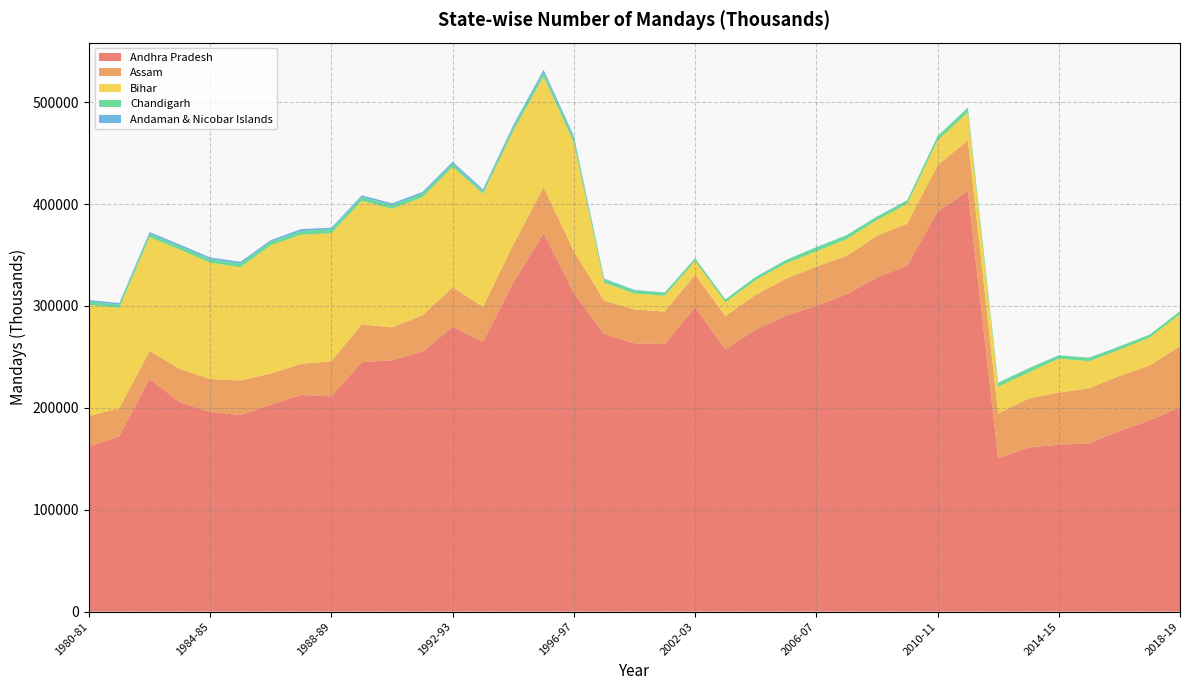

Reading left to right, transcribe all the data shown in this chart.

Andhra Pradesh: 1980-81=161936	1981-82=172203	1982-83=228240	1983-84=205319	1984-85=195909	1985-86=192845	1986-87=203013	1987-88=212678	1988-89=211230	1989-90=244873	1990-91=246684	1991-92=255094	1992-93=279405	1993-94=264921	1994-95=322867	1995-96=371339	1996-97=312675	1999-00=272281	2000-01=263334	2001-02=262605	2002-03=298477	2003-04=257528	2004-05=276877	2005-06=290452	2006-07=300121	2007-08=311487	2008-09=328091	2009-10=339541	2010-11=392455	2011-12=412794	2012-13=150605	2013-14=161020	2014-15=163798	2015-16=165177	2016-17=177334	2017-18=187691	2018-19=200351
Assam: 1980-81=30080	1981-82=27348	1982-83=27575	1983-84=32757	1984-85=32363	1985-86=34013	1986-87=30700	1987-88=30428	1988-89=34566	1989-90=36970	1990-91=32271	1991-92=35694	1992-93=38789	1993-94=34289	1994-95=37274	1995-96=45185	1996-97=40900	1999-00=32985	2000-01=33302	2001-02=31866	2002-03=32243	2003-04=32573	2004-05=34074	2005-06=36342	2006-07=38539	2007-08=37589	2008-09=40786	2009-10=41178	2010-11=45656	2011-12=49818	2012-13=43949	2013-14=48028	2014-15=51193	2015-16=53939	2016-17=53955	2017-18=53992	2018-19=60242
Bihar: 1980-81=109016	1981-82=98504	1982-83=111810	1983-84=117060	1984-85=114143	1985-86=111142	1986-87=125896	1987-88=126894	1988-89=125580	1989-90=121295	1990-91=116442	1991-92=115892	1992-93=118356	1993-94=110831	1994-95=111604	1995-96=108659	1996-97=106691	1999-00=17431	2000-01=15593	2001-02=15625	2002-03=13525	2003-04=13537	2004-05=14554	2005-06=15020	2006-07=14901	2007-08=16458	2008-09=15441	2009-10=19619	2010-11=24338	2011-12=27441	2012-13=26196	2013-14=25551	2014-15=33224	2015-16=26642	2016-17=25664	2017-18=27265	2018-19=31323
Chandigarh: 1980-81=3226	1981-82=3359	1982-83=3247	1983-84=3455	1984-85=3537	1985-86=3682	1986-87=3614	1987-88=3461	1988-89=3978	1989-90=3885	1990-91=3717	1991-92=3542	1992-93=3046	1993-94=2361	1994-95=3683	1995-96=4012	1996-97=4497	1999-00=3485	2000-01=3006	2001-02=2936	2002-03=2554	2003-04=2767	2004-05=3002	2005-06=3302	2006-07=4109	2007-08=3921	2008-09=3376	2009-10=3284	2010-11=4221	2011-12=4658	2012-13=3813	2013-14=4049	2014-15=3253	2015-16=3391	2016-17=3195	2017-18=2891	2018-19=2928
Andaman & Nicobar Islands: 1980-81=1496	1981-82=1461	1982-83=1677	1983-84=1695	1984-85=1628	1985-86=1720	1986-87=1466	1987-88=2011	1988-89=1458	1989-90=1637	1990-91=1669	1991-92=1660	1992-93=1934	1993-94=2088	1994-95=2144	1995-96=2700	1996-97=2088	1999-00=688	2000-01=539	2001-02=191	2002-03=117	2003-04=84	2004-05=77	2005-06=113	2006-07=89	2007-08=106	2008-09=108	2009-10=118	2010-11=112	2011-12=130	2012-13=150	2013-14=152	2014-15=157	2015-16=153	2016-17=129	2017-18=101	2018-19=87